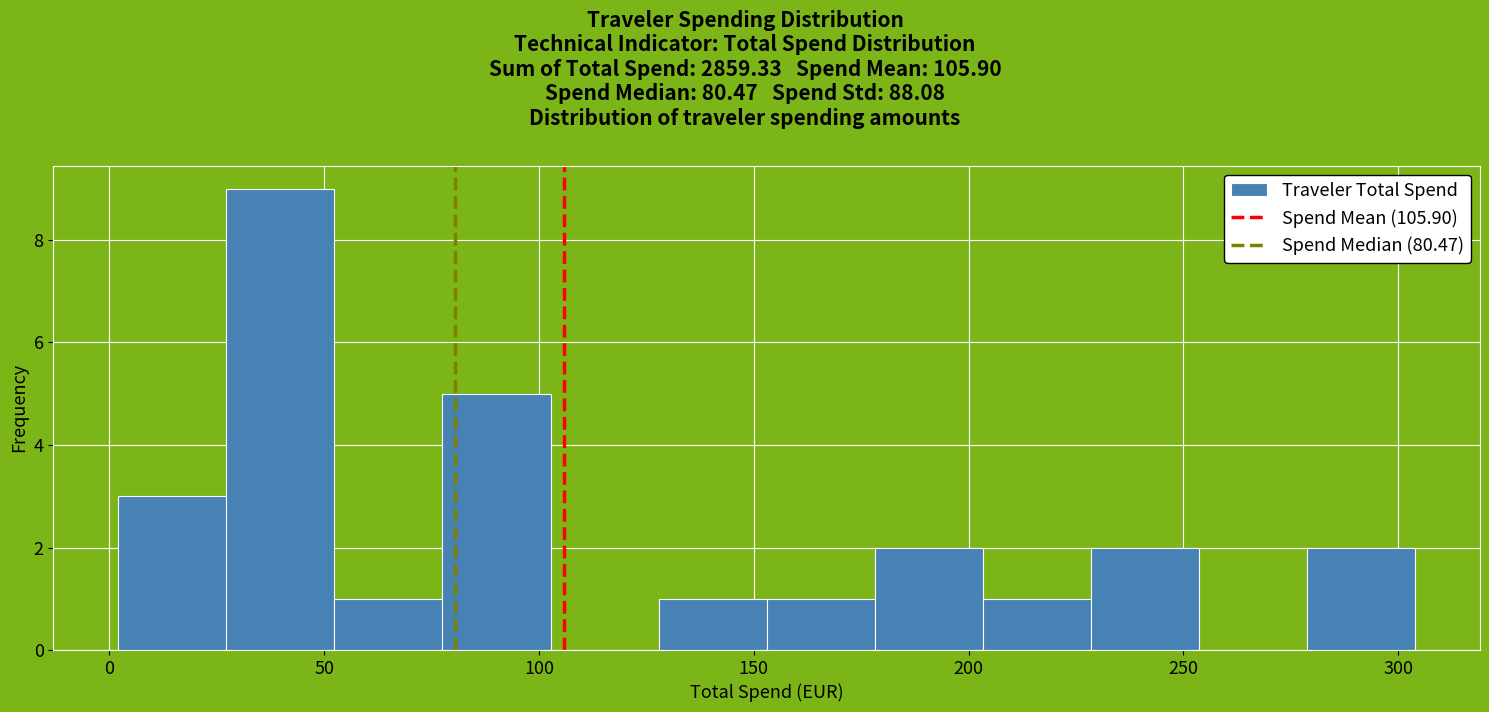

Reading left to right, transcribe this chart: for each bar, give the range it covers on the x-axis and its height. Neither the bar edges nor the heights are printed on the chart, so give them approximately, as read against the axes.

0 to 25: 3
25 to 50: 9
50 to 80: 1
80 to 105: 5
105 to 130: 0
130 to 155: 1
155 to 180: 1
180 to 205: 2
205 to 230: 1
230 to 255: 2
255 to 280: 0
280 to 305: 2